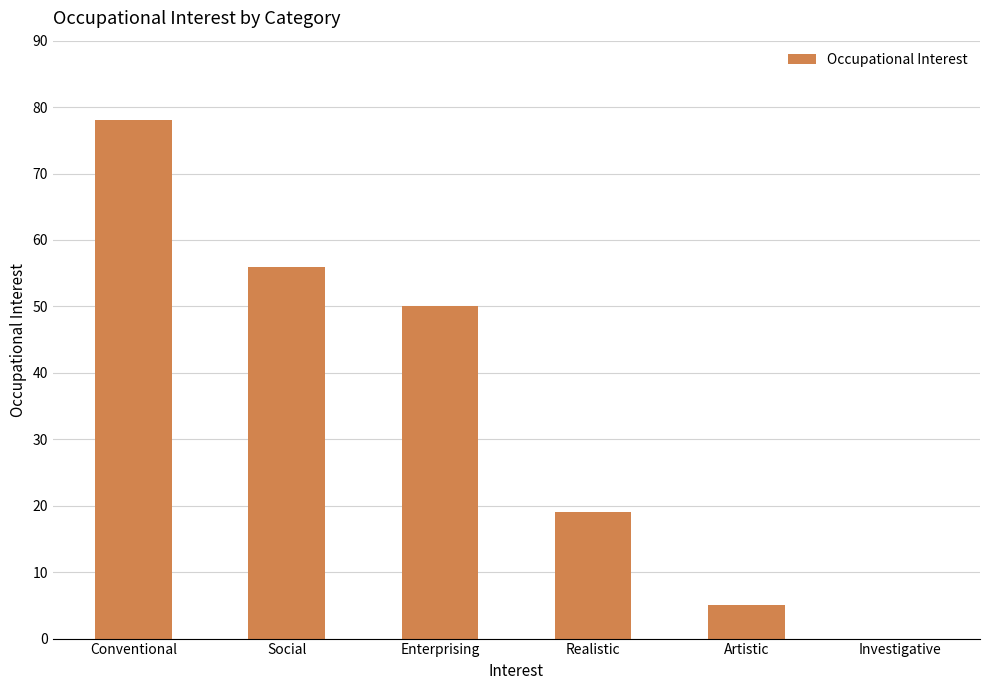

Which has a higher value, Enterprising or Realistic?

Enterprising